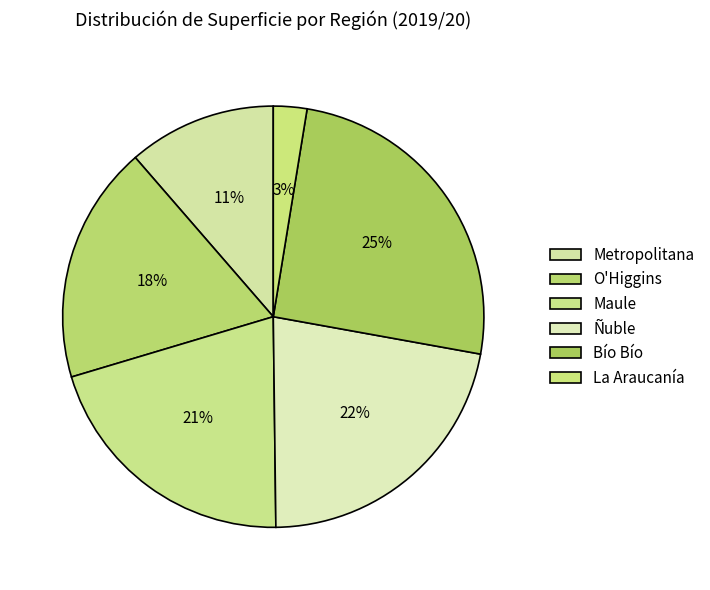

How many slices are in this pie chart?

6